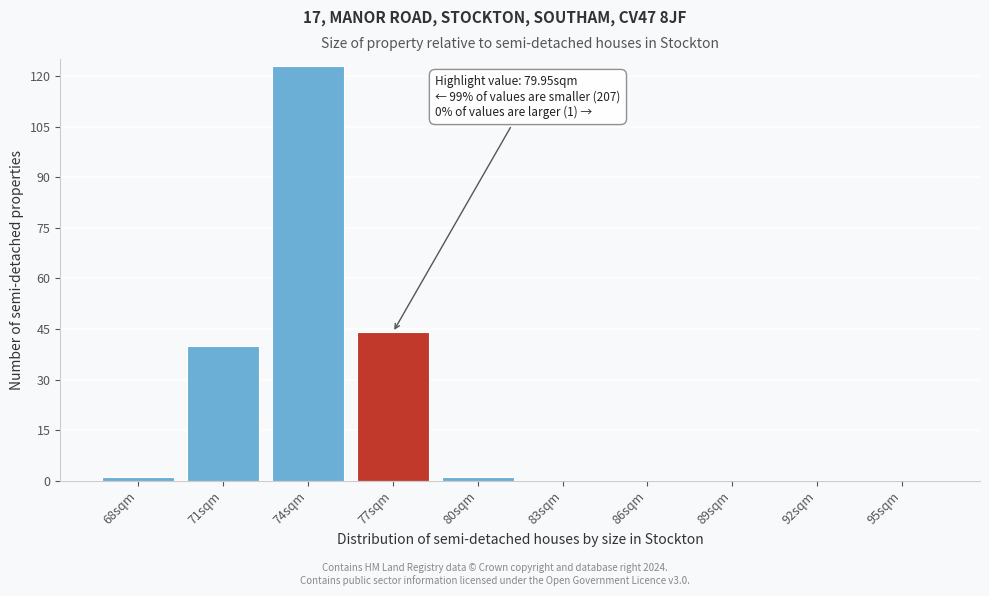

Reading right to left, transcribe all the data shown in this chart.

95sqm=0	92sqm=0	89sqm=0	86sqm=0	83sqm=0	80sqm=1	77sqm=44	74sqm=123	71sqm=40	68sqm=1